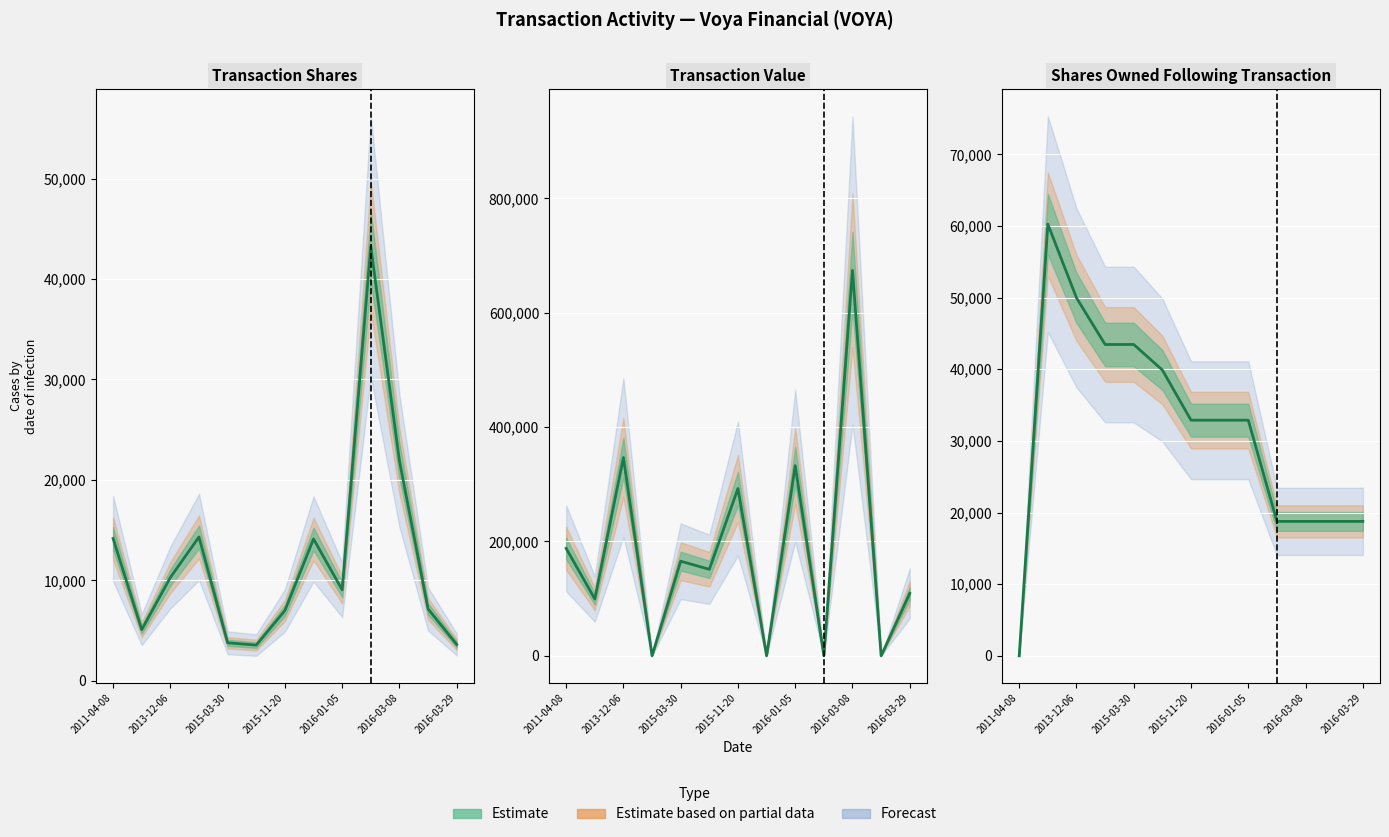

What is the value of the transactionShares point at the 3rd from the left?

10290